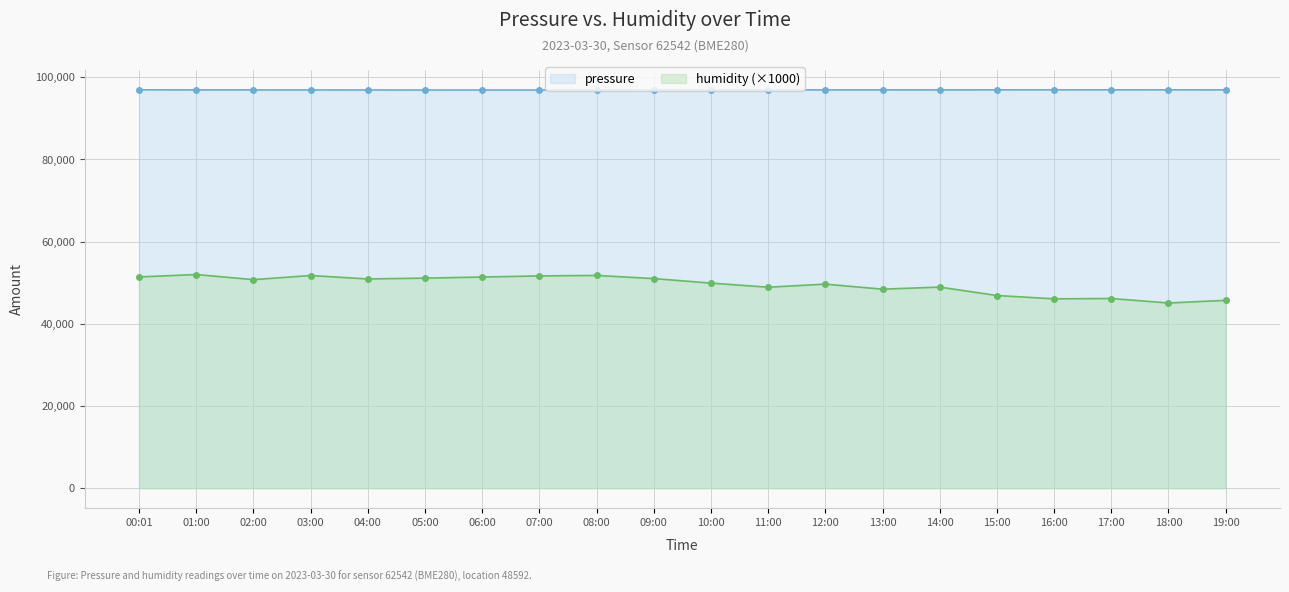

Reading right to left, extract all data points from this chart.

pressure: 96950.7	96955.5	96957.0	96956.0	96953.5	96950.3	96945.8	96938.2	96930.9	96925.4	96918.6	96912.8	96908.3	96910.9	96915.2	96920.5	96927.9	96935.0	96944.0	96963.1
humidity: 45710.0	45070.0	46160.0	46080.0	46890.0	48940.0	48430.0	49660.0	48910.0	49910.0	51010.0	51780.0	51660.0	51390.0	51120.0	50920.0	51760.0	50750.0	52000.0	51410.0